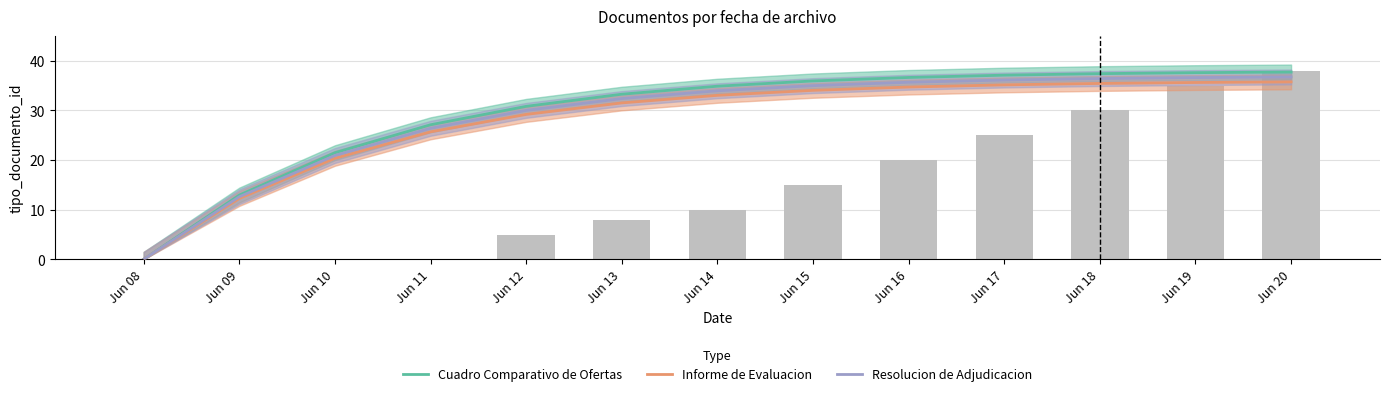

What is the total value across all series at Jun 18?

109.3